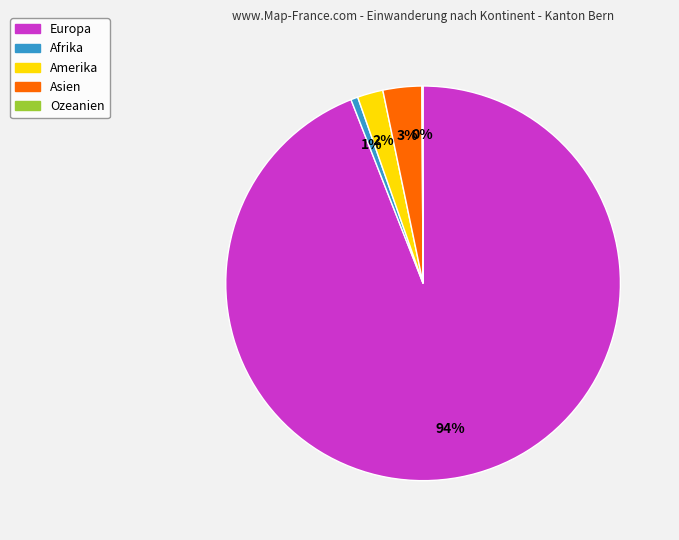

Which has a higher value, Amerika or Afrika?

Amerika